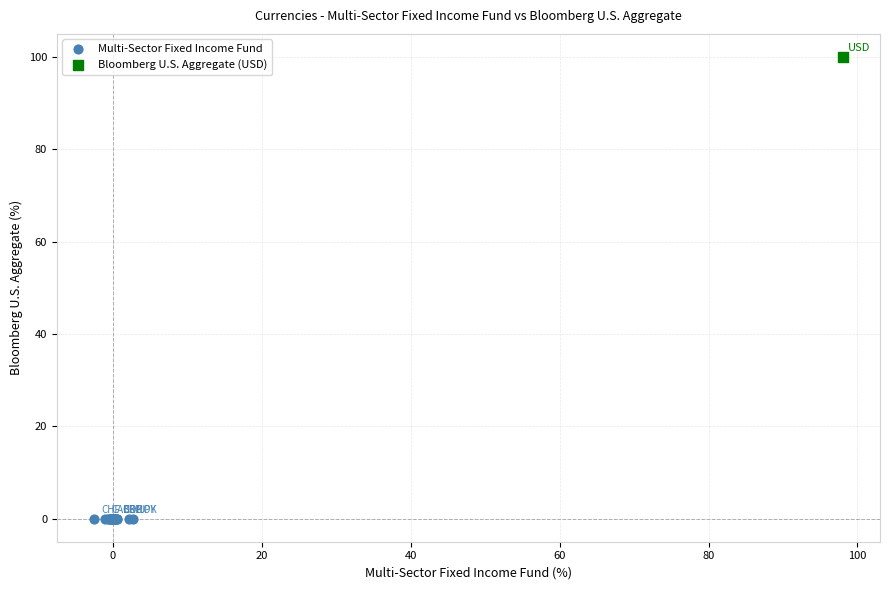

Which series contains the highest Y value?

Bloomberg U.S. Aggregate (USD)